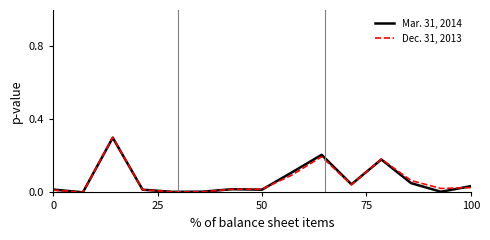

What is the maximum value shown in the chart?

0.3